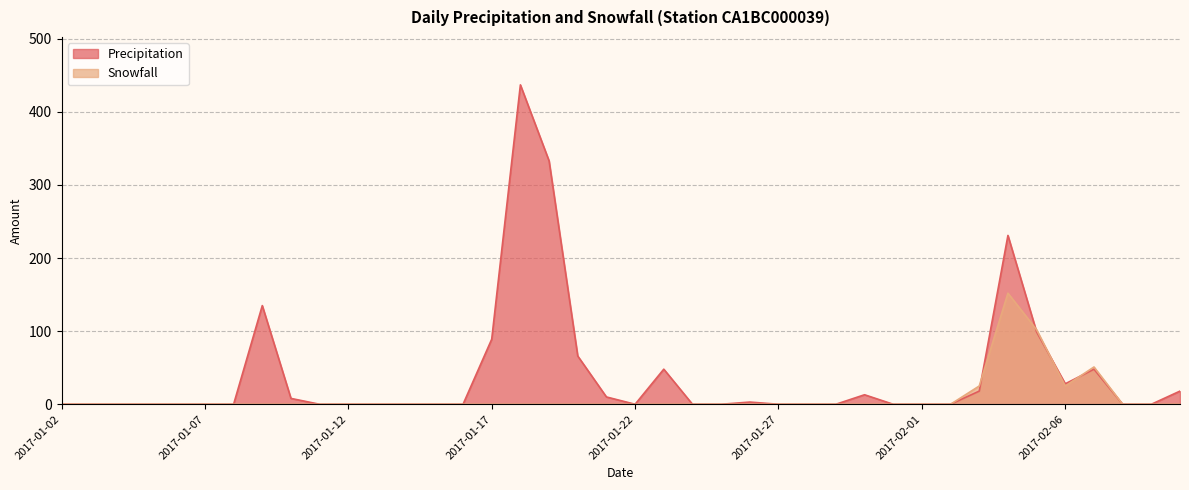

Is it true that Precipitation equals 18 at 2017-02-03?

True